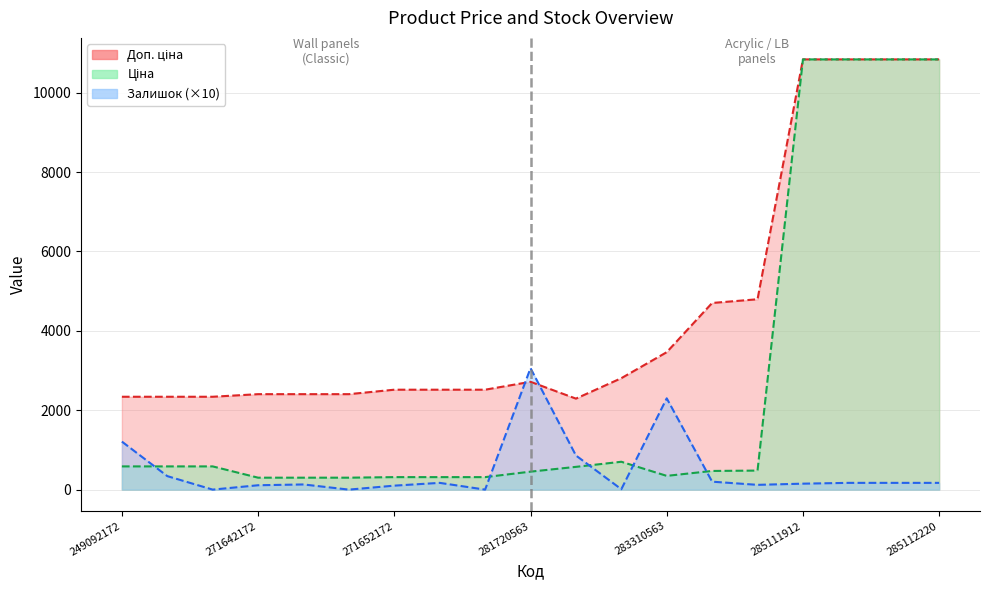

How many values in the Залишок series are below 170?

9